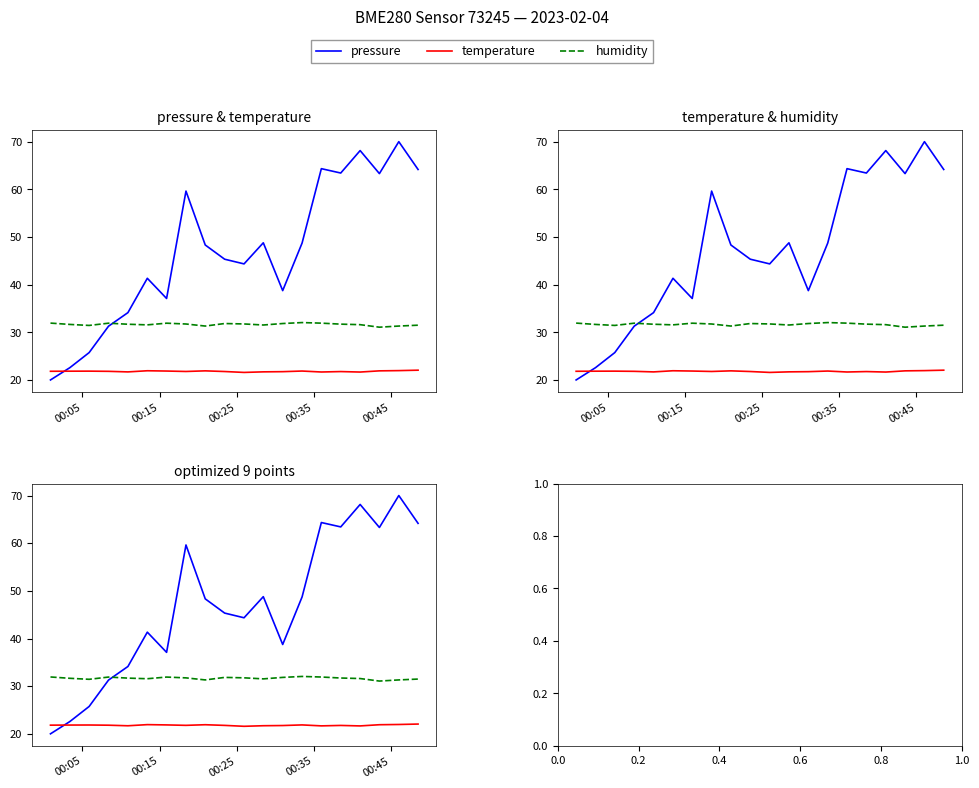

Rank the series by their average value, from highest to lowest.

pressure, humidity, temperature